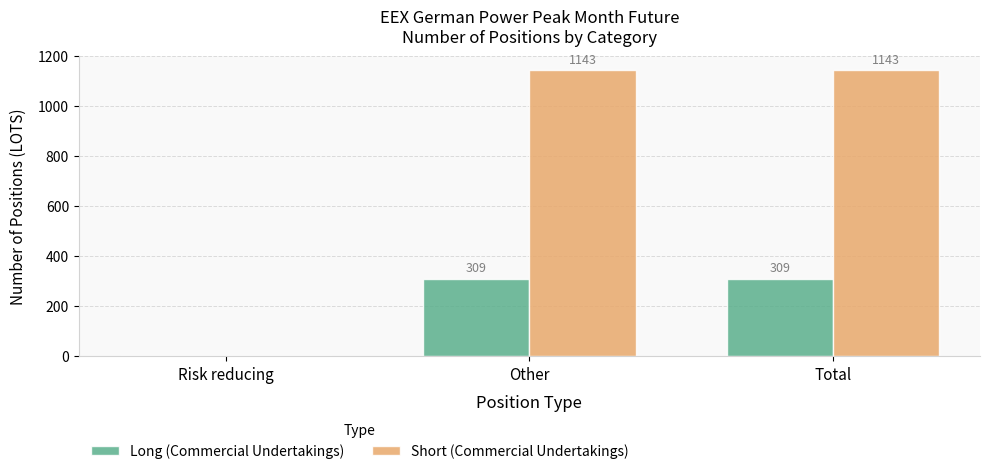

Reading left to right, list all the values displayed in this chart.

Long (Commercial Undertakings): Risk reducing=0	Other=309	Total=309
Short (Commercial Undertakings): Risk reducing=0	Other=1143	Total=1143